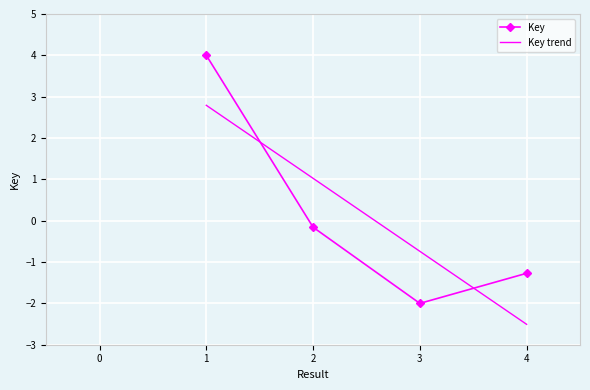

How many values are below zero?

3